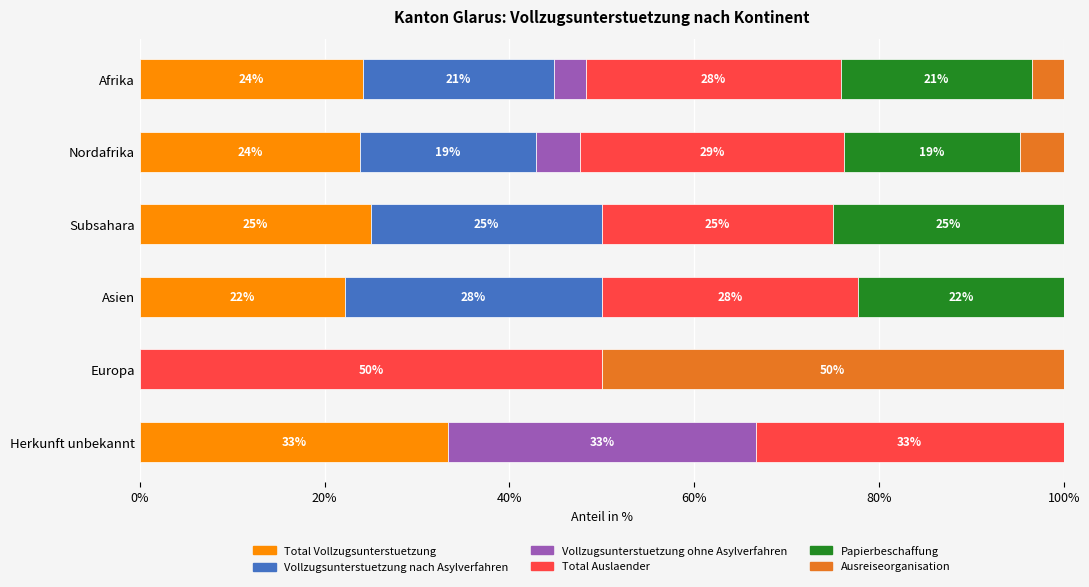

What are all the series names shown in the legend?

Total Vollzugsunterstuetzung, Vollzugsunterstuetzung nach Asylverfahren, Vollzugsunterstuetzung ohne Asylverfahren, Total Auslaender, Papierbeschaffung, Ausreiseorganisation